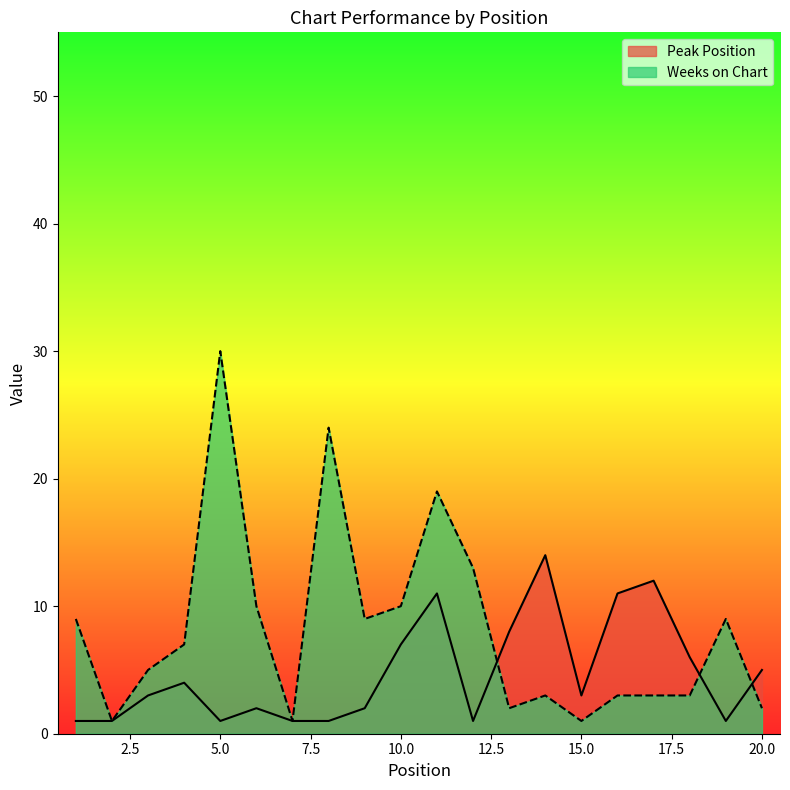

How many values in the Peak Position series are below 3?

9